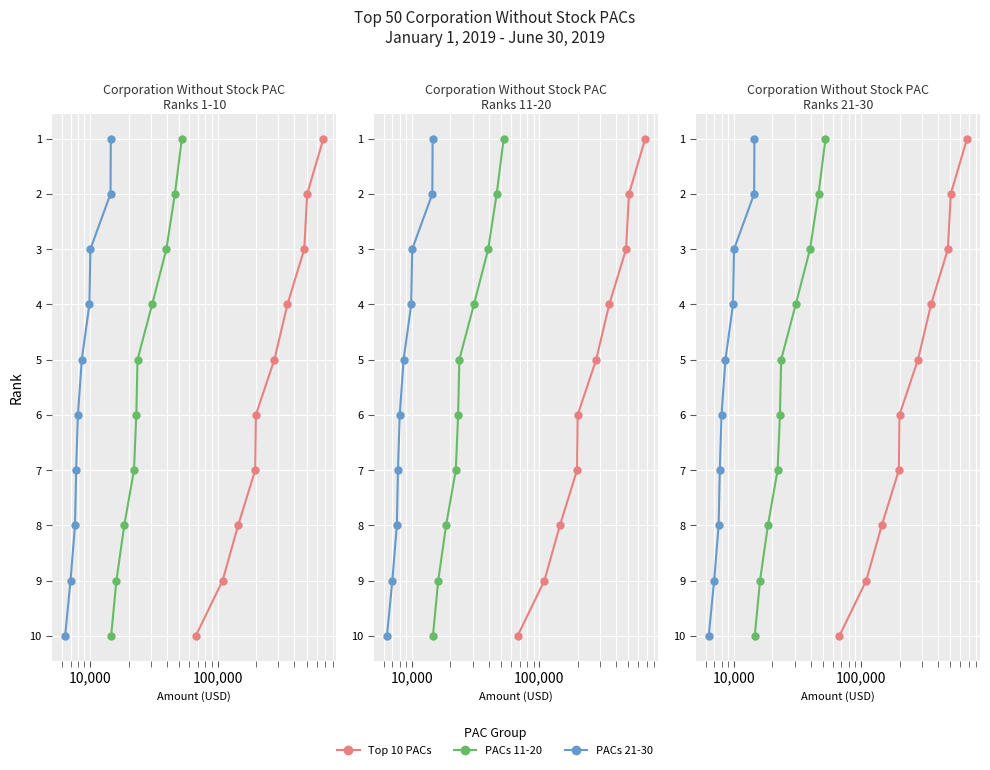

True or false: Top 10 PACs and PACs 21-30 cross at least once.

False